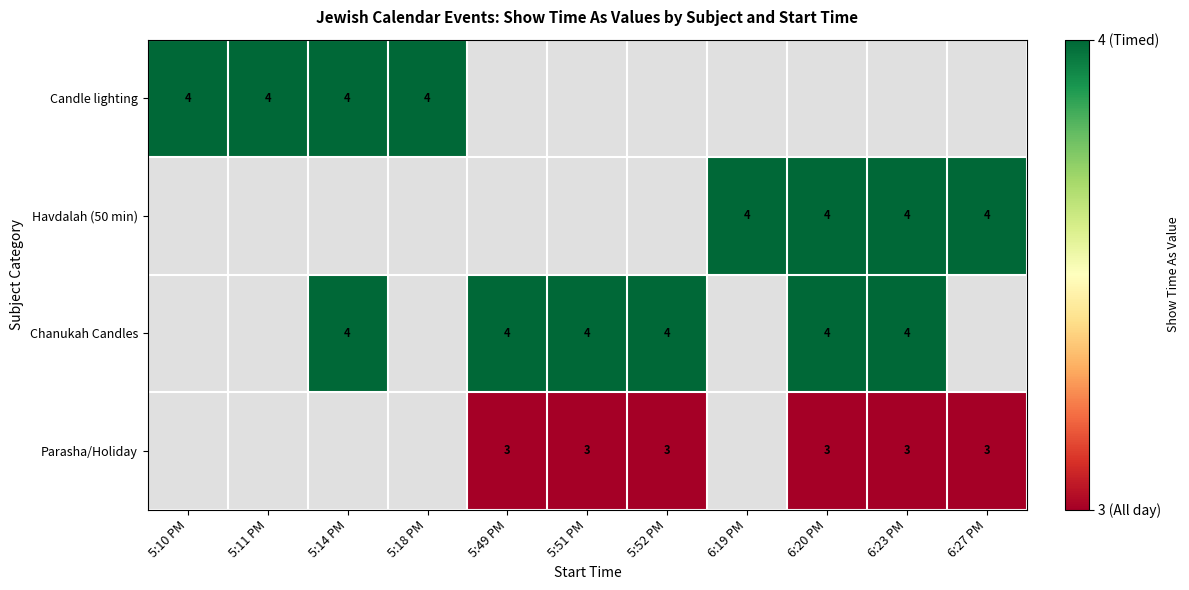

Is it true that Candle lighting equals 4 at 5:11 PM?

True